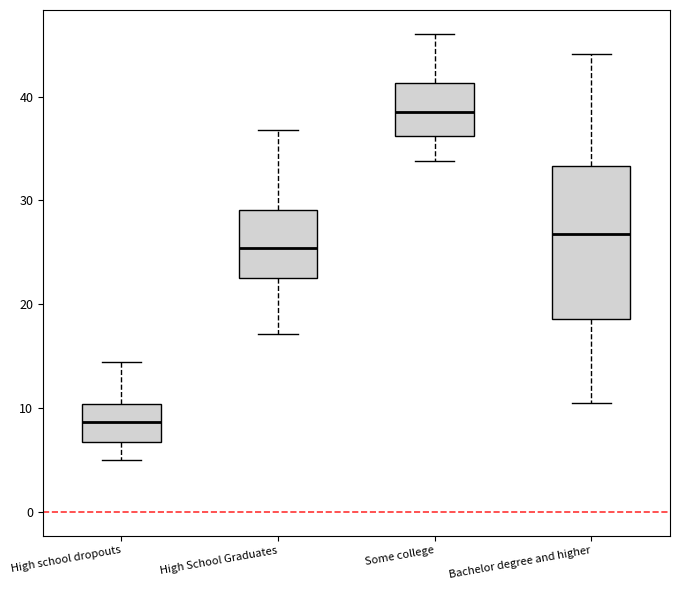

Where does the median line of the box for High school dropouts sit on the y-axis? The values are not printed on the chart, so give them approximately, as read against the axis.

9